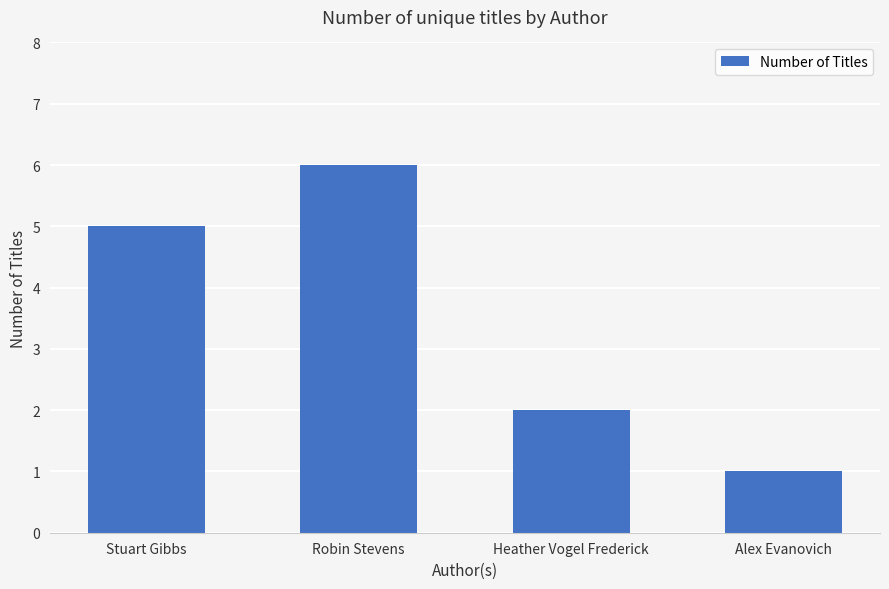

What is the approximate value at Robin Stevens?

6